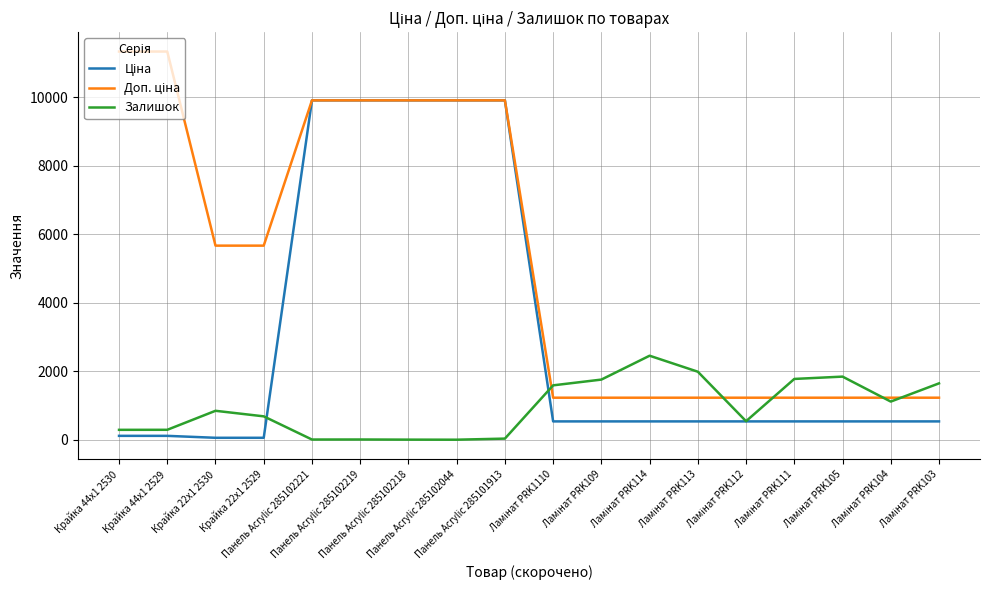

At how many categories does at least one series exceed 4886?

9